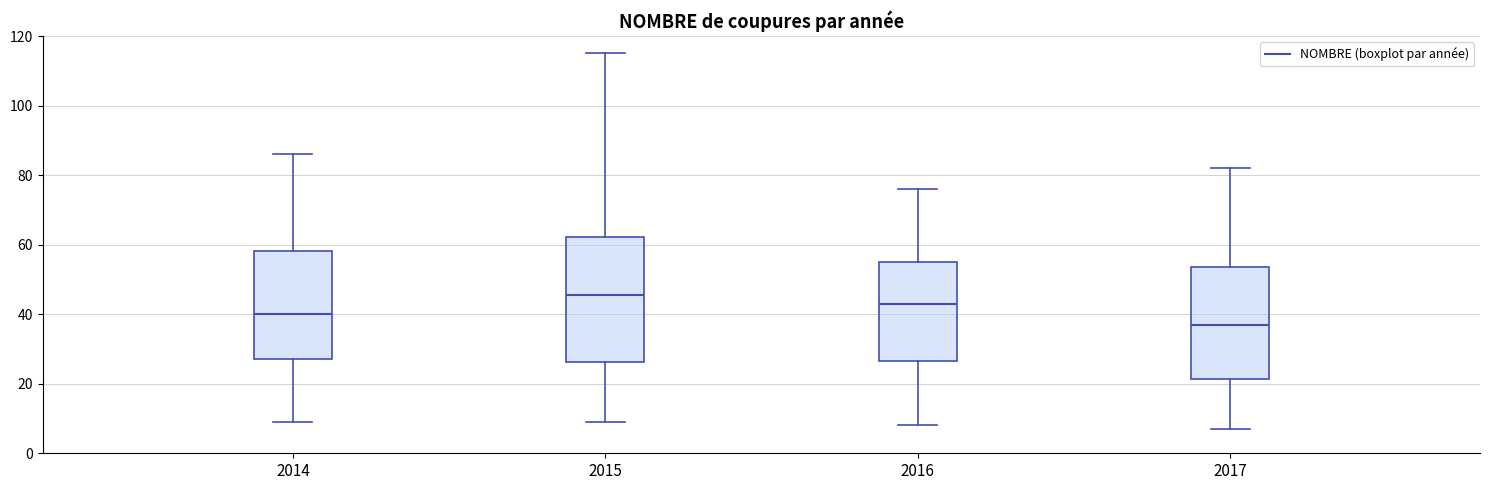

Reading left to right, transcribe this box plot: for each box, give where its median line is, the range the box spans, and where its two whiskers end, as read against the y-axis. The values are not printed on the chart, so give them approximately, as read against the axis.

2014: median 40, box 28 to 58, whiskers 10 to 86
2015: median 46, box 26 to 62, whiskers 10 to 116
2016: median 44, box 26 to 56, whiskers 8 to 76
2017: median 38, box 22 to 54, whiskers 8 to 82